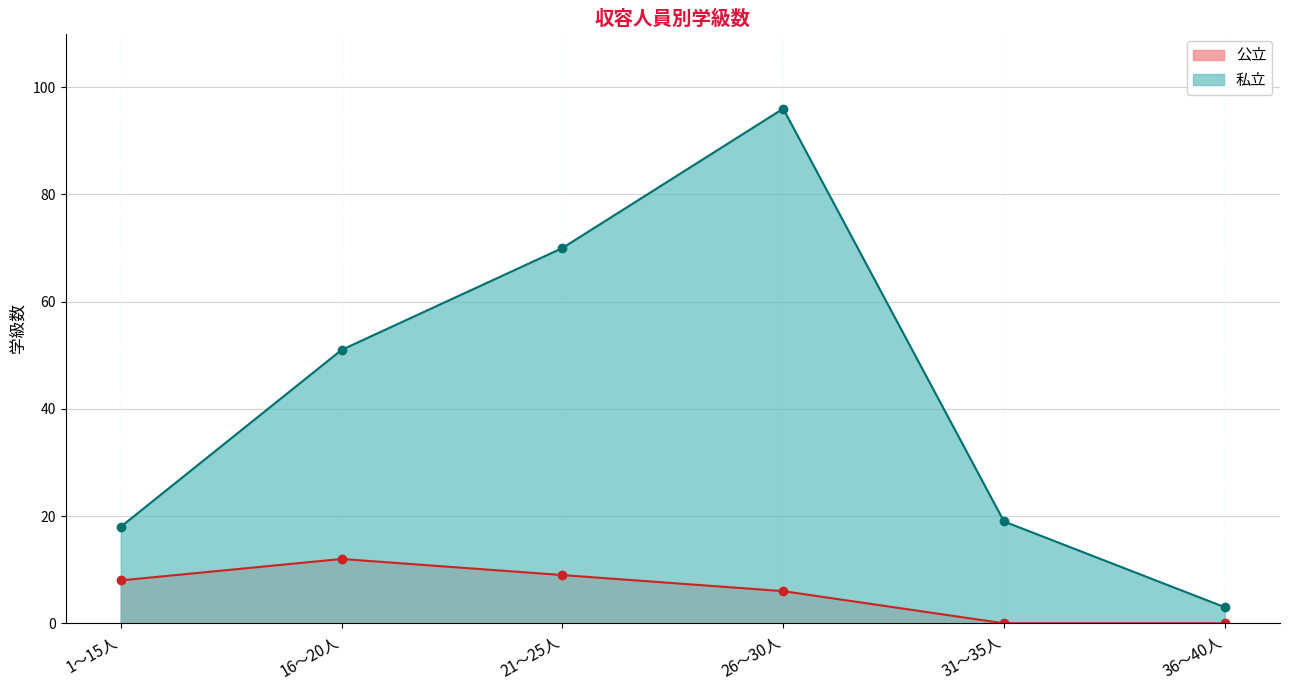

Is it true that 公立 equals 9 at 21～25人?

True